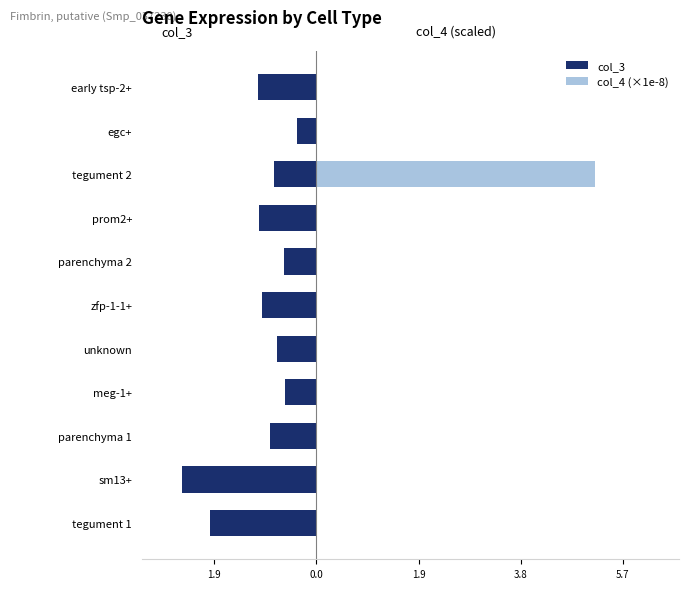

What are all the series names shown in the legend?

col_3, col_4 (×1e-8)